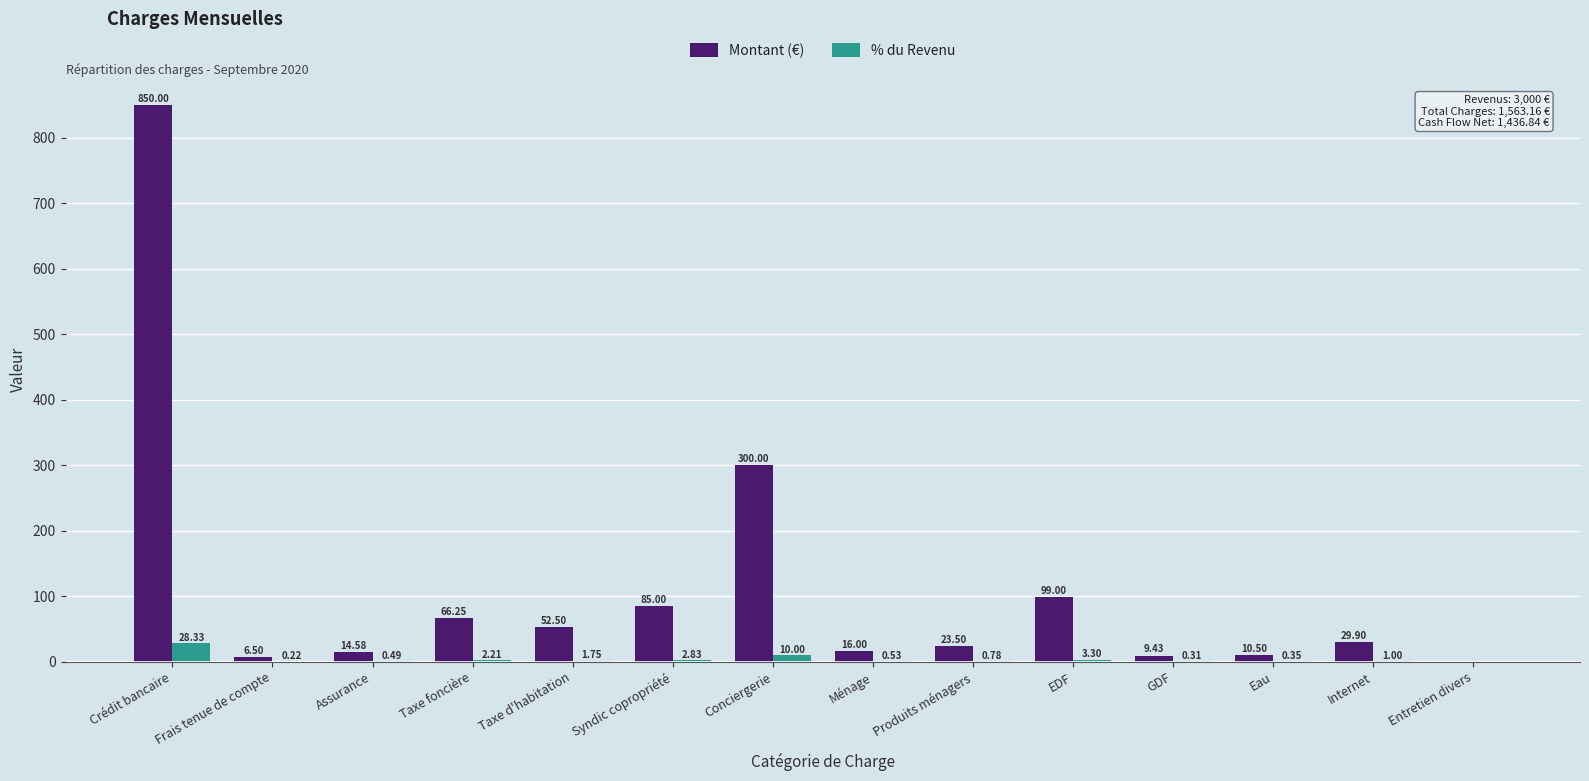

What is the total value across all series at Conciergerie?

310.0